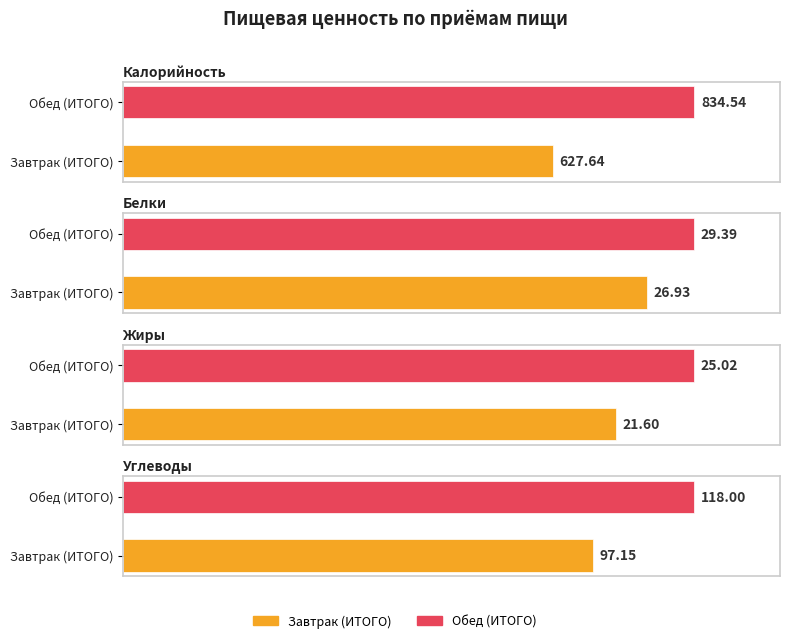

What is the average value of the Жиры series?

23.3